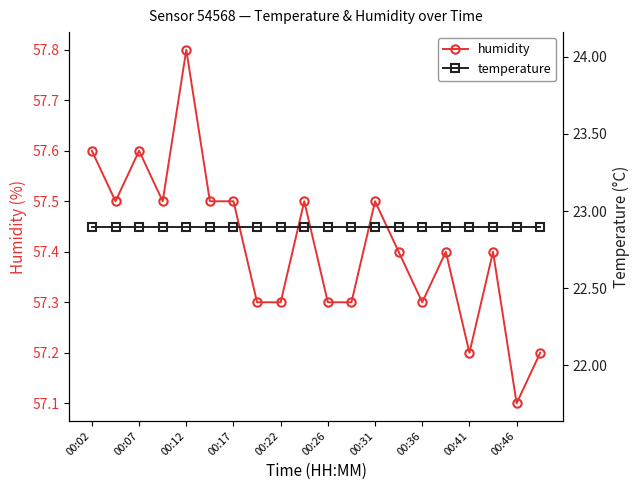

Count the number of data series in this chart.

2